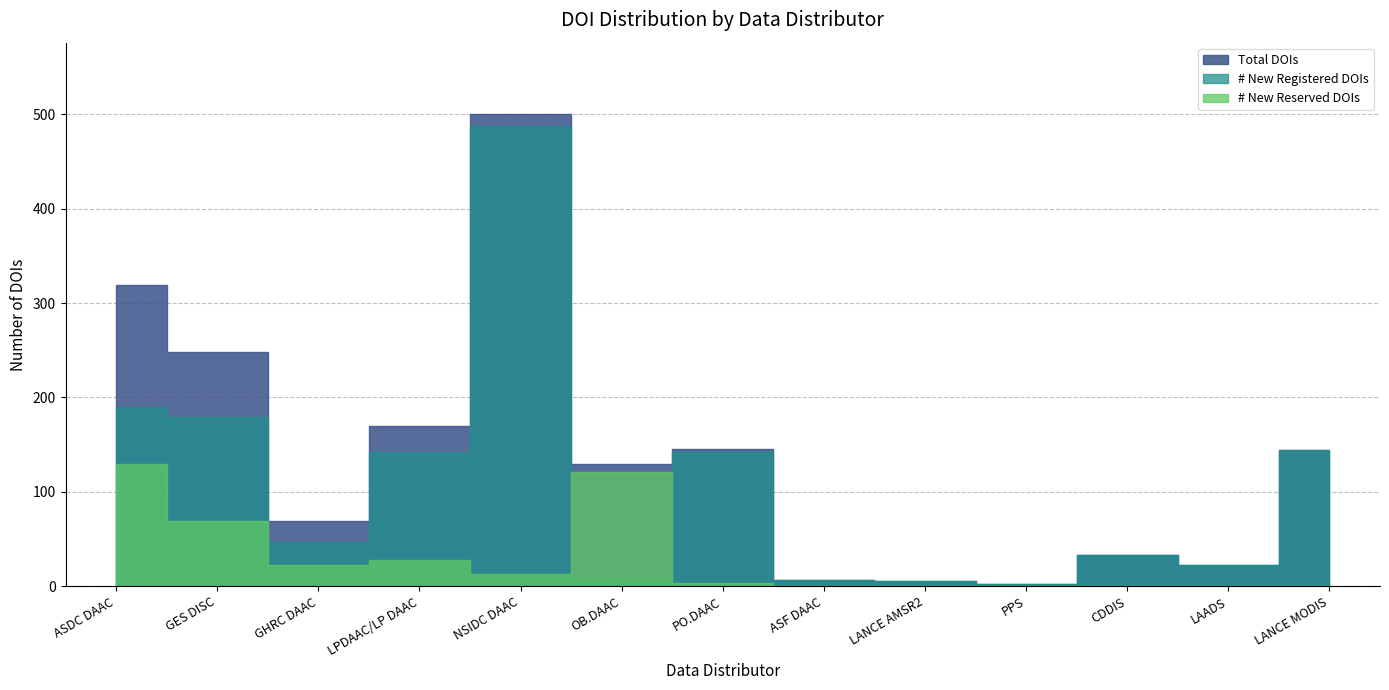

True or false: # New Reserved DOIs and # New Registered DOIs intersect in this chart.

True